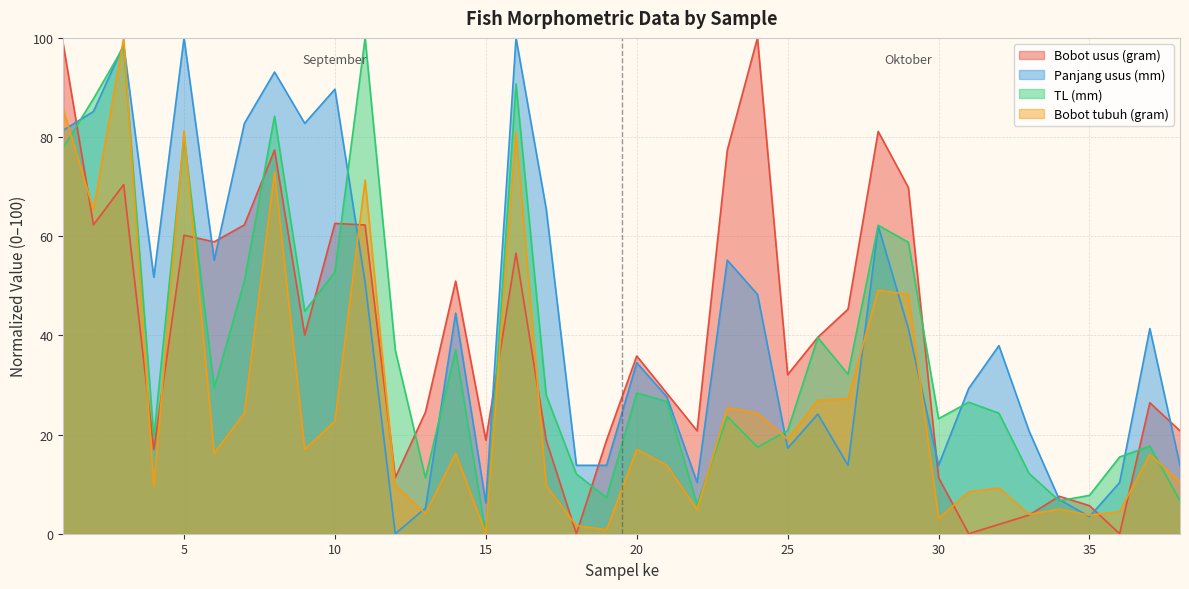

At 1, list the series in order from smallest to largest.

TL (mm), Panjang usus (mm), Bobot tubuh (gram), Bobot usus (gram)